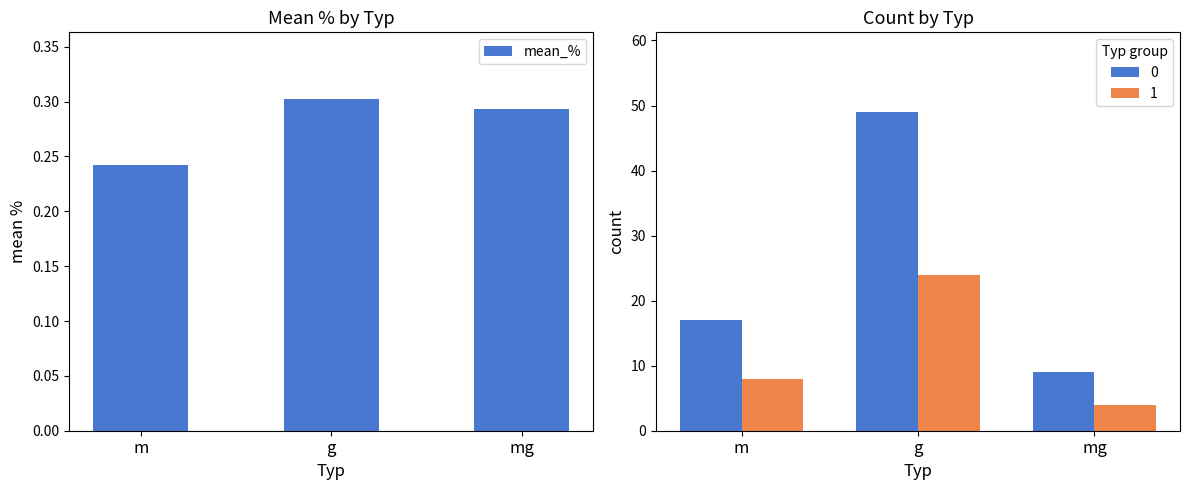

Are the bars horizontal?

No